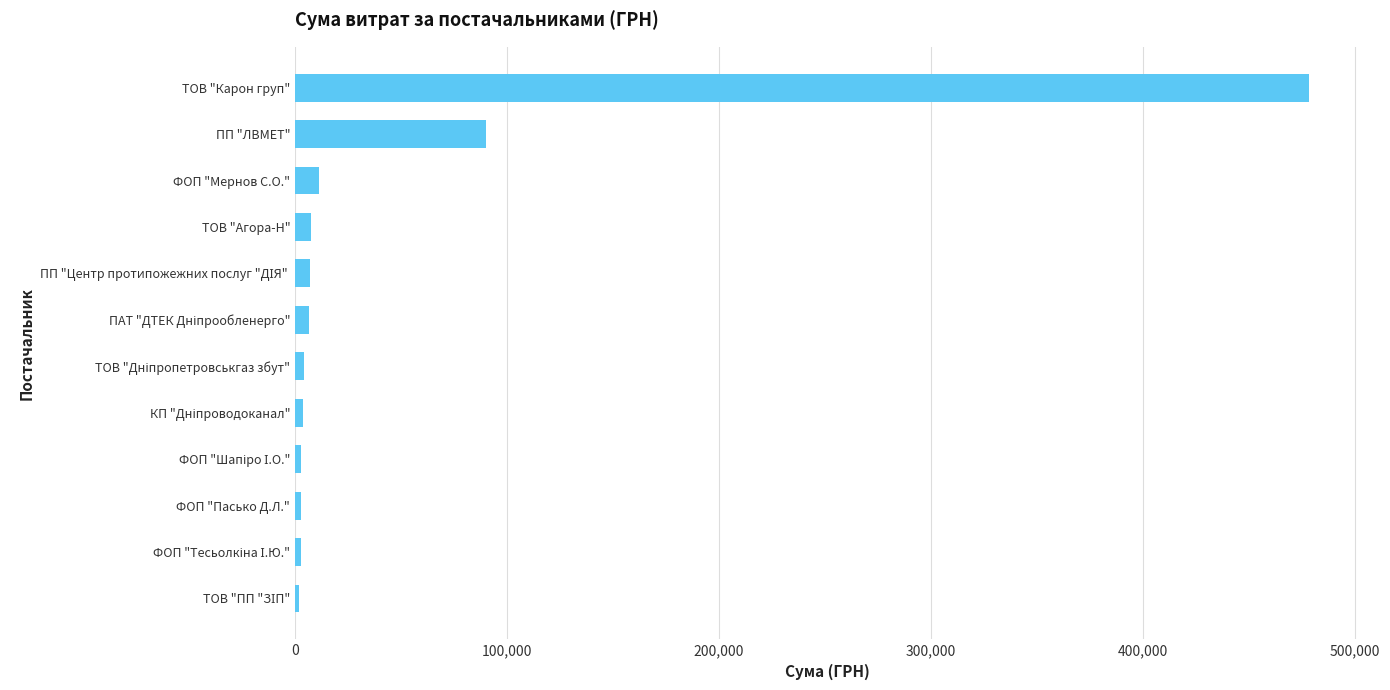

What is the average value?

51555.2